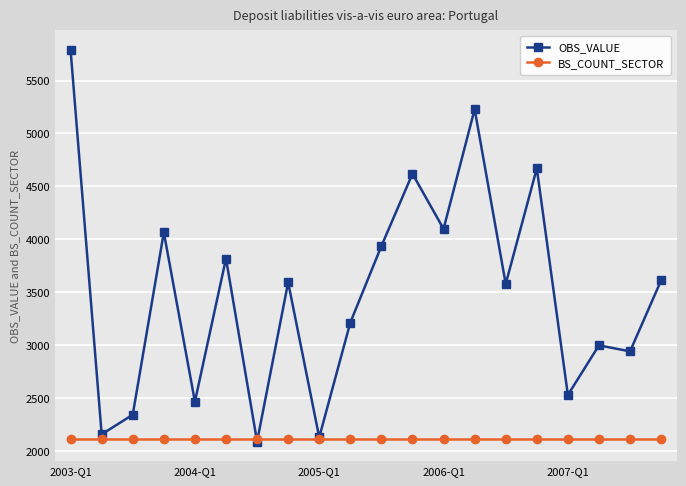

List the series in order of their overall mean, highest first.

OBS_VALUE, BS_COUNT_SECTOR